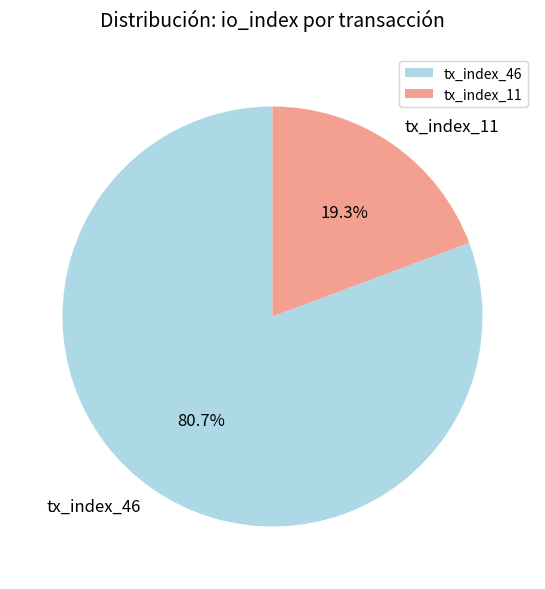

Rank the categories by value from lowest to highest.

tx_index_11, tx_index_46